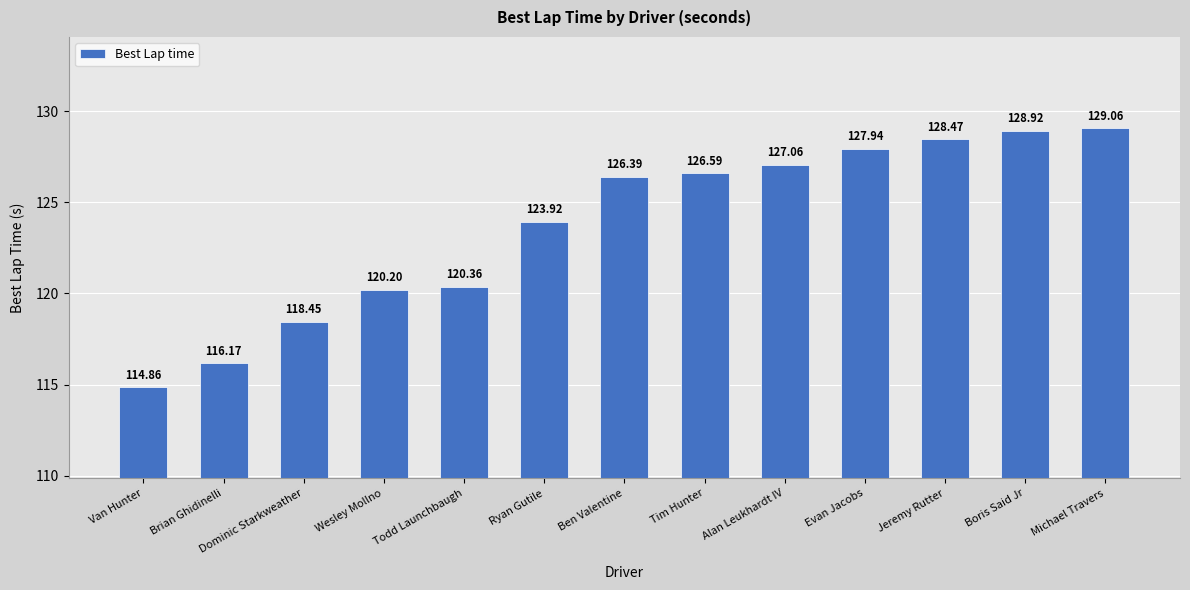

Which label corresponds to the largest value in the chart?

Michael Travers